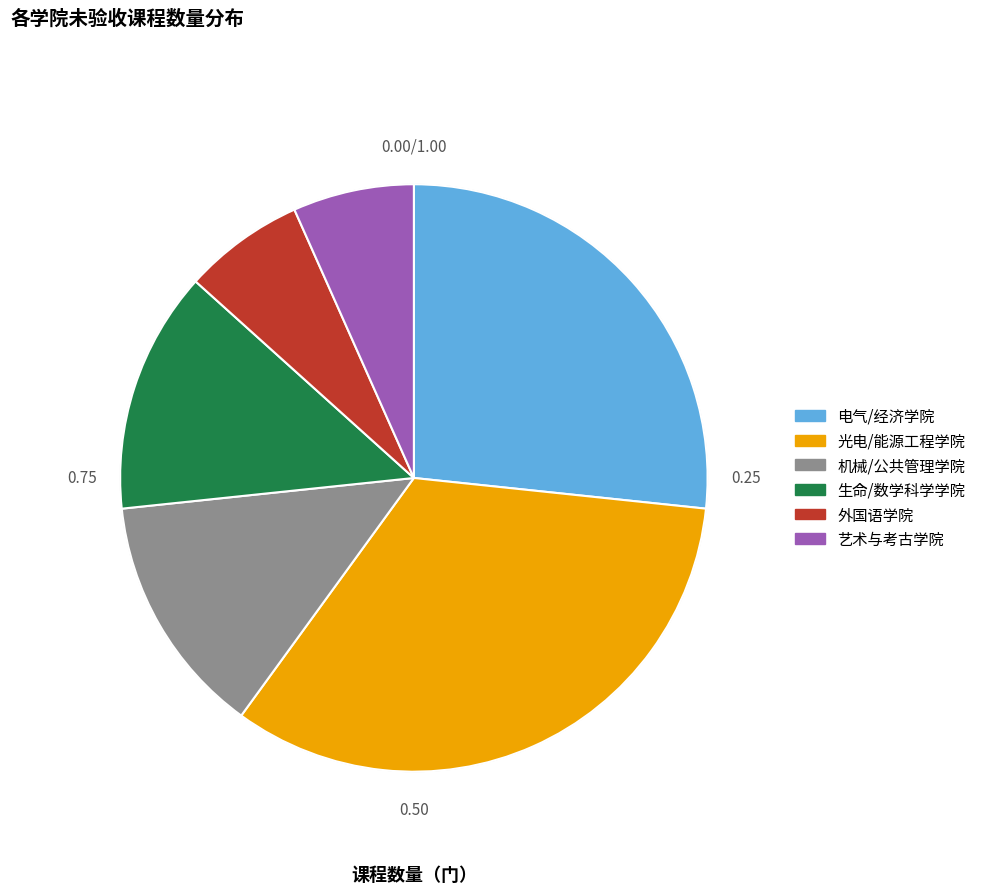

What is the largest slice in the pie chart?

光电/能源工程学院